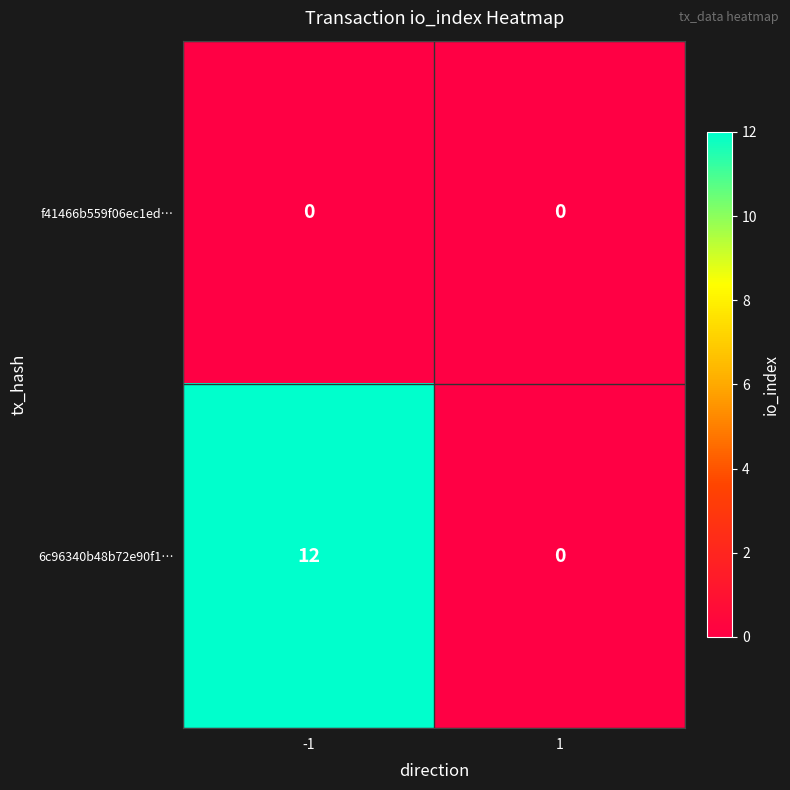

Reading right to left, extract all data points from this chart.

f41466b559f06ec1ed…: 1=0	-1=0
6c96340b48b72e90f1…: 1=0	-1=12